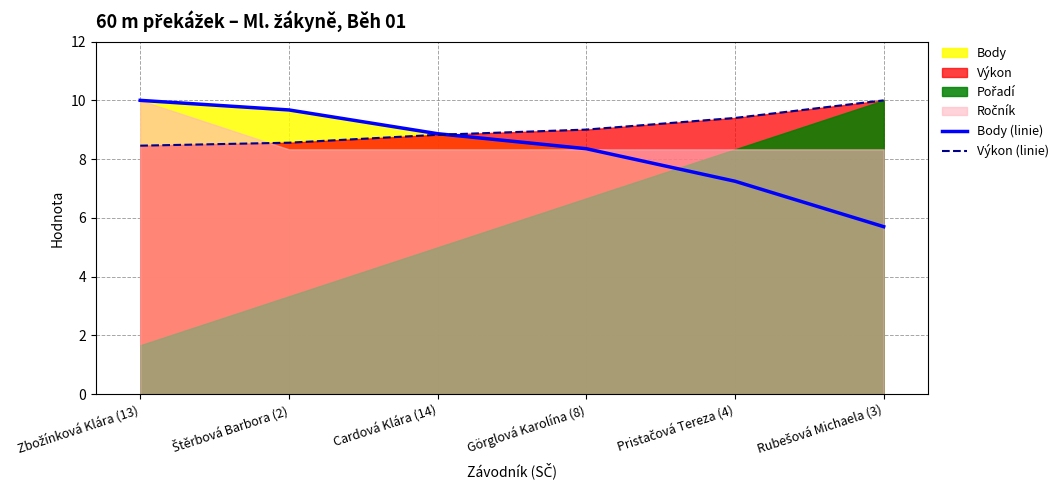

What is the lowest value of the Výkon (linie) series?

8.5